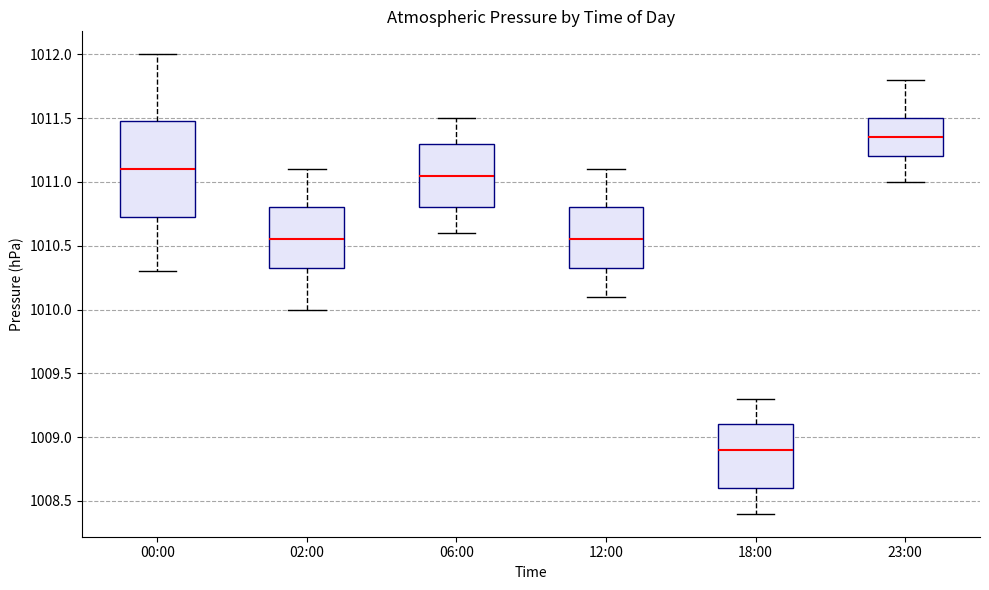

Reading left to right, read every box against the y-axis: the position of its median line, the range the box covers, and the ends of its whiskers. The values are not printed on the chart, so give them approximately, as read against the axis.

00:00: median 1011.10, box 1010.75 to 1011.50, whiskers 1010.30 to 1012.00
02:00: median 1010.55, box 1010.35 to 1010.80, whiskers 1010.00 to 1011.10
06:00: median 1011.05, box 1010.80 to 1011.30, whiskers 1010.60 to 1011.50
12:00: median 1010.55, box 1010.35 to 1010.80, whiskers 1010.10 to 1011.10
18:00: median 1008.90, box 1008.60 to 1009.10, whiskers 1008.40 to 1009.30
23:00: median 1011.35, box 1011.20 to 1011.50, whiskers 1011.00 to 1011.80